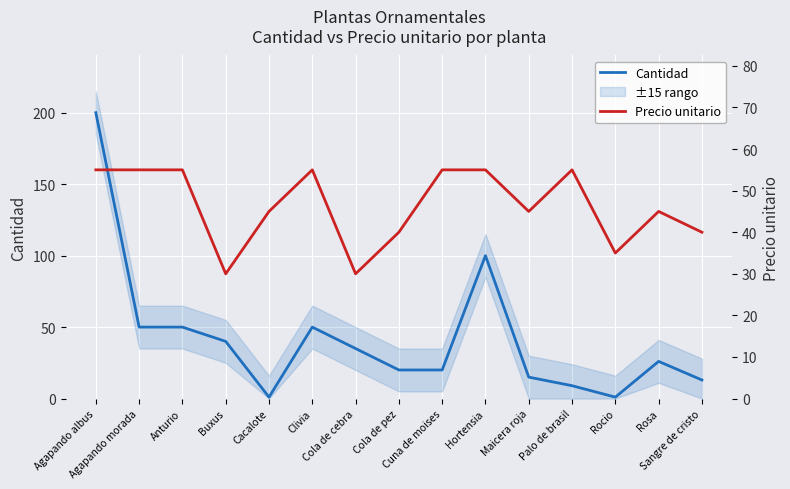

What is the approximate value of Precio unitario at Hortensia?

55